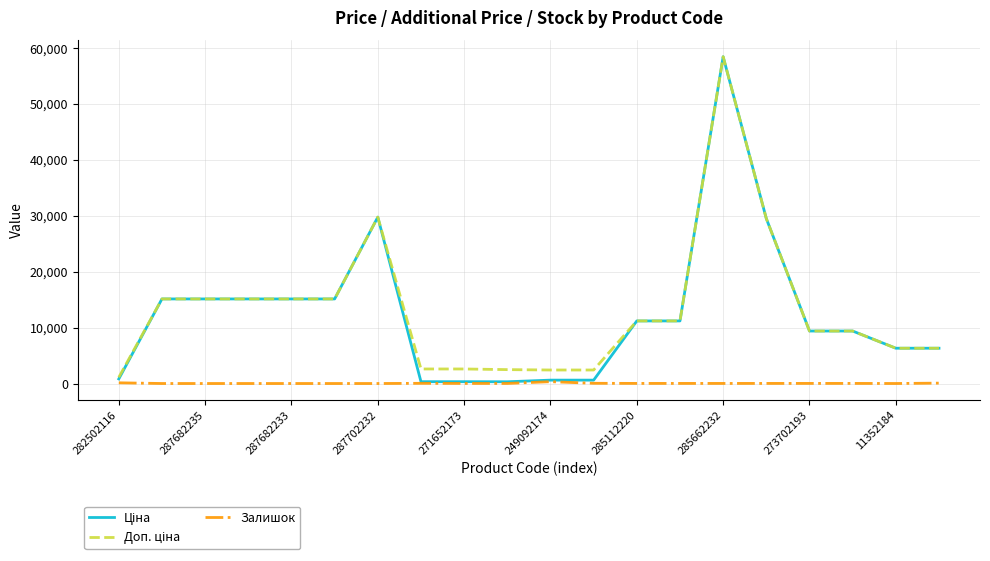

What is the greatest value displayed?

58426.5